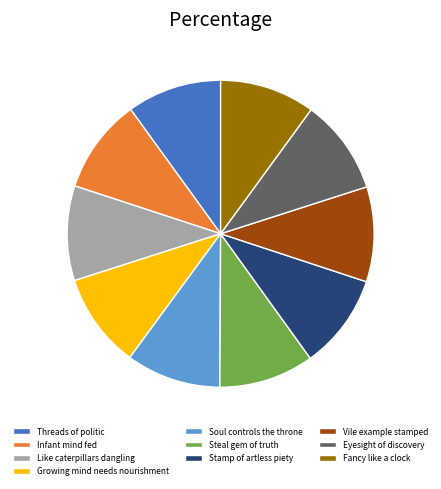

Approximately how many times larger is the value at Vile example stamped compared to Threads of politic?

1.0